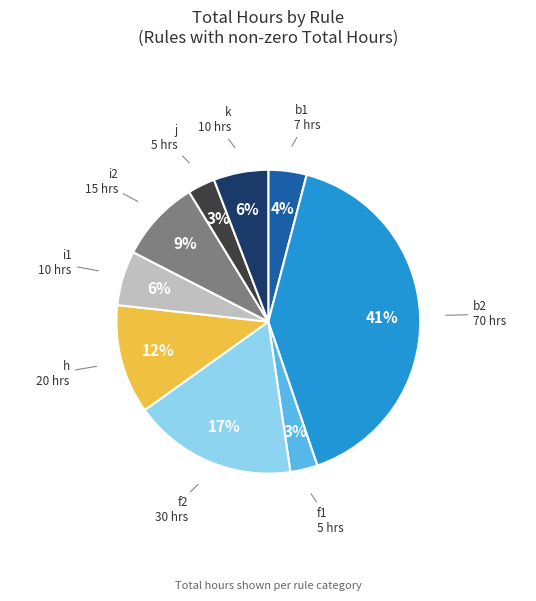

Is there a majority slice in this chart?

No